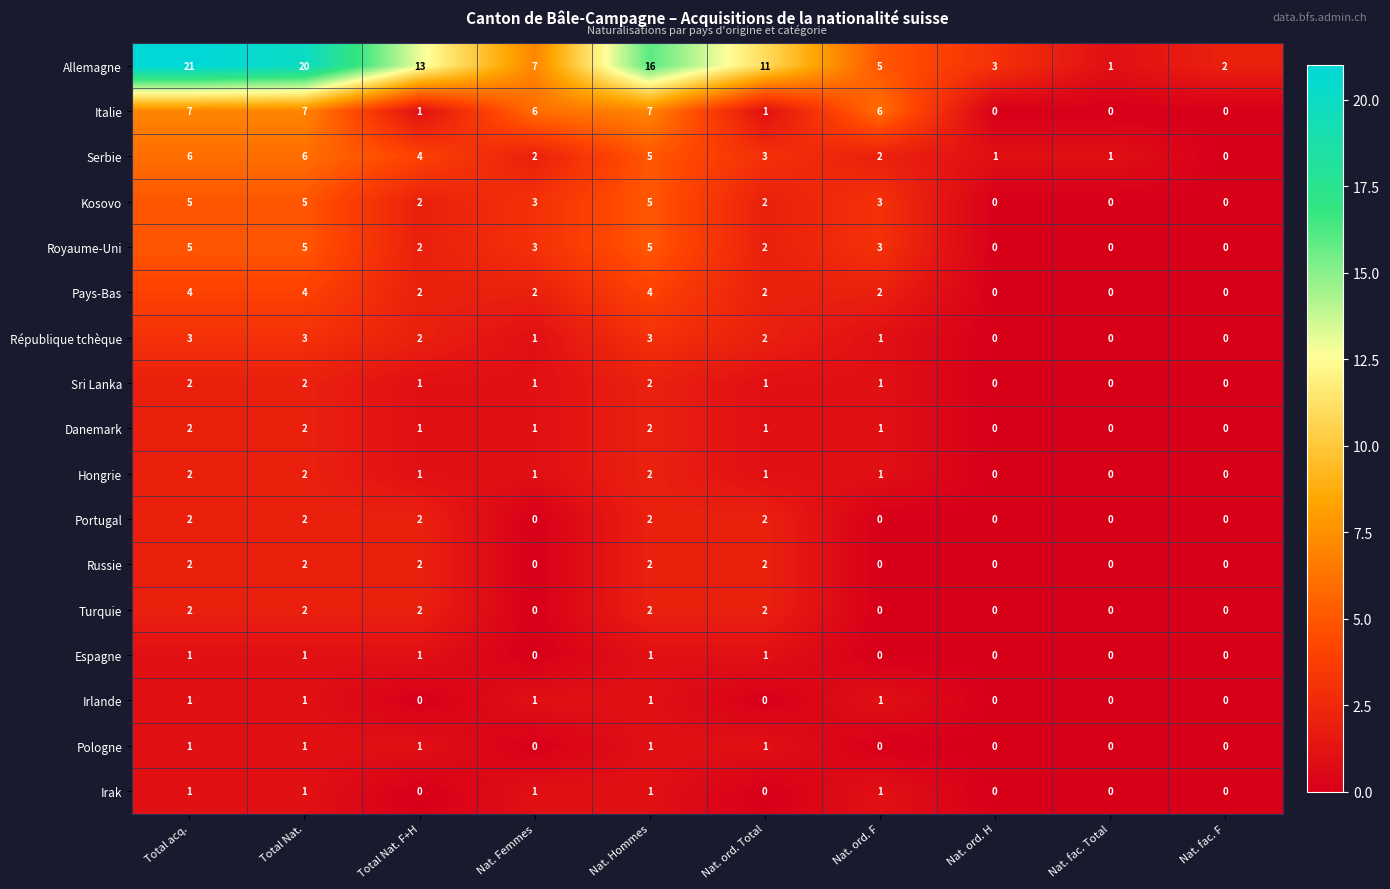

What is the spread (max minus min) of values at Nat. ord. H?

3